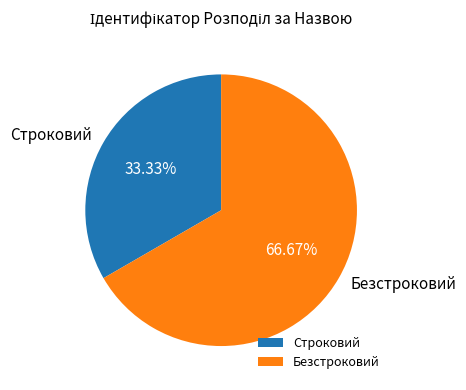

What percentage is NOT represented by Строковий?

66.7%